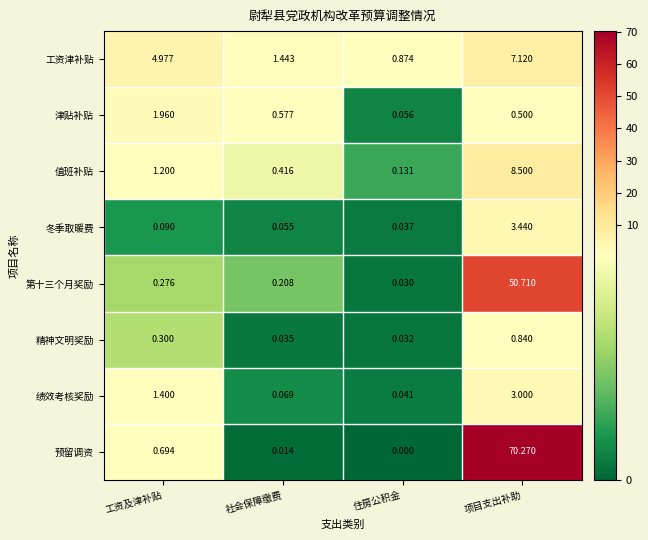

Where is 第十三个月奖励 nearest to the value 25?

工资及津补贴